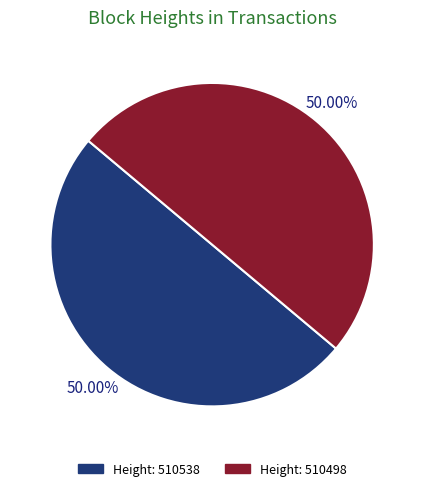

Count the number of slices in the pie.

2